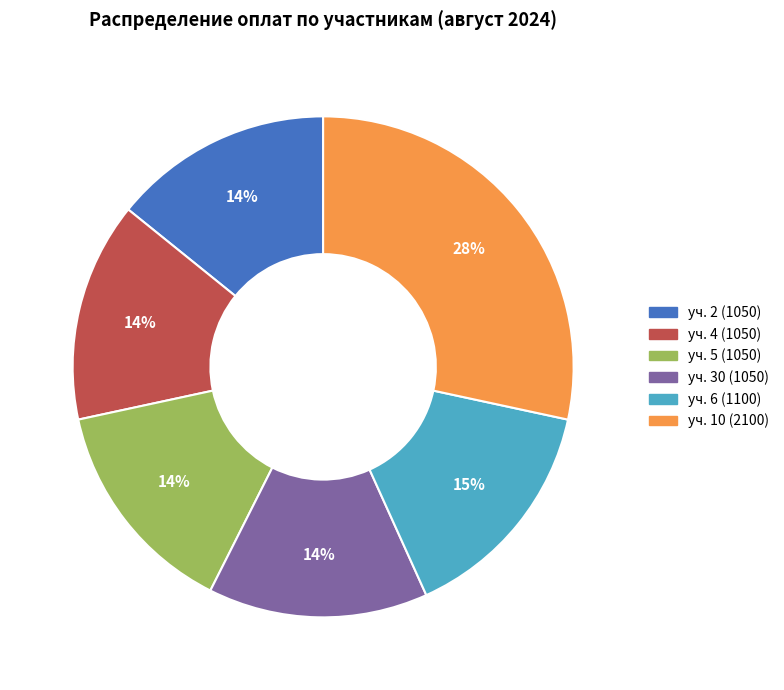

To the nearest percent, what is the difference between the уч. 4 (1050) and уч. 6 (1100) slice percentages?

1%